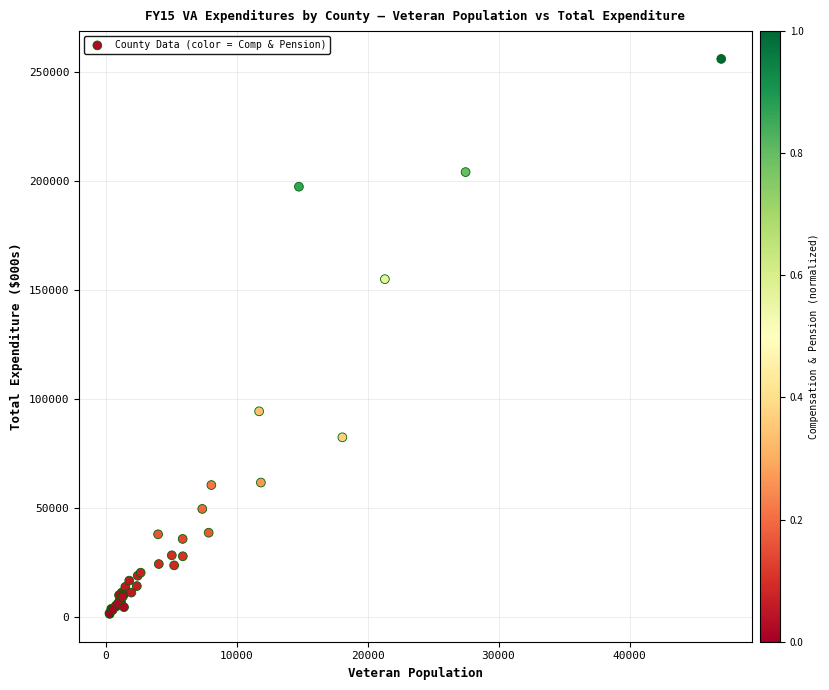

What Y value in the scatter plot is closest to 128691?

154966.5